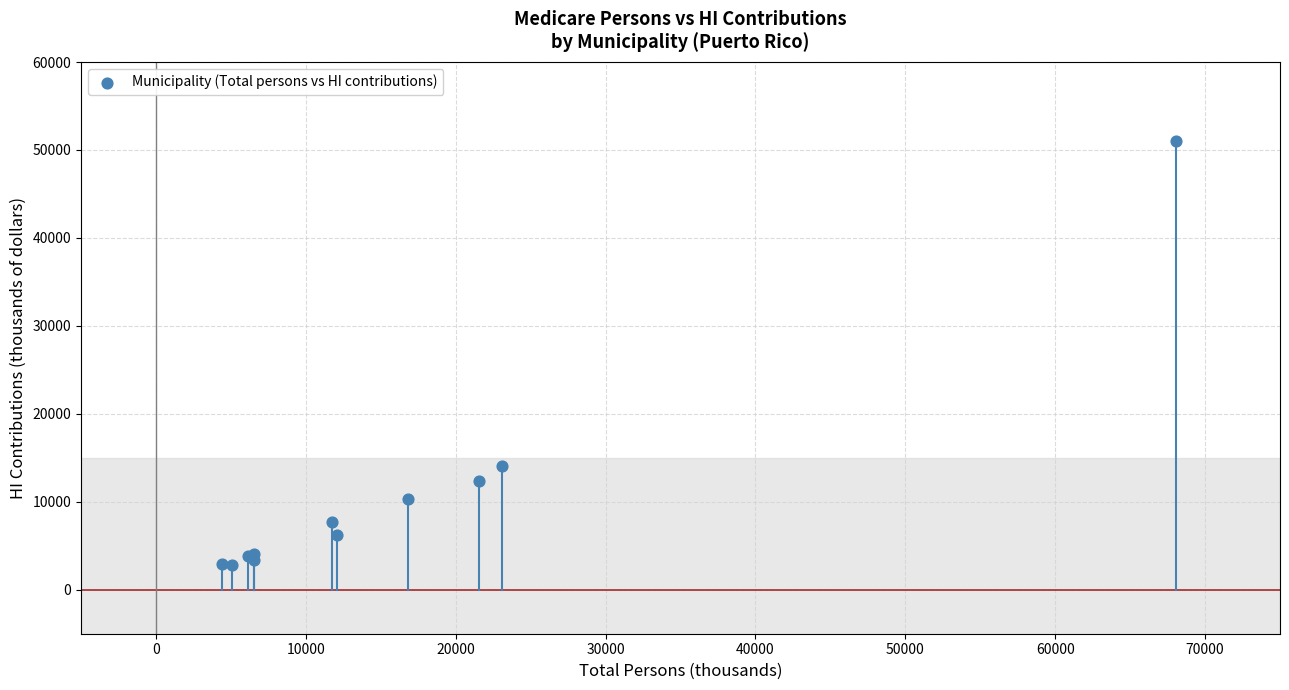

What Y value in the scatter plot is closest to 26948?

14028